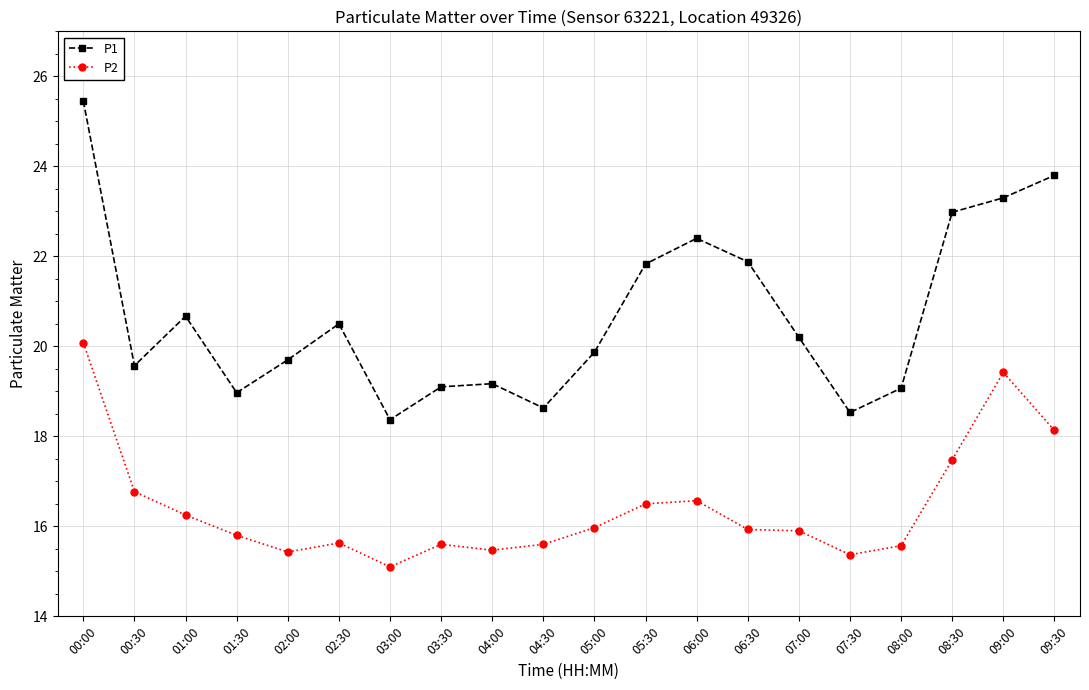

What is the difference between the maximum and second lowest values in the P2 series?

4.7